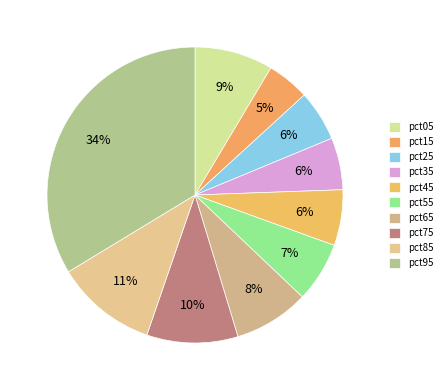

The pct15 slice represents 5% of the pie. True or false?

True